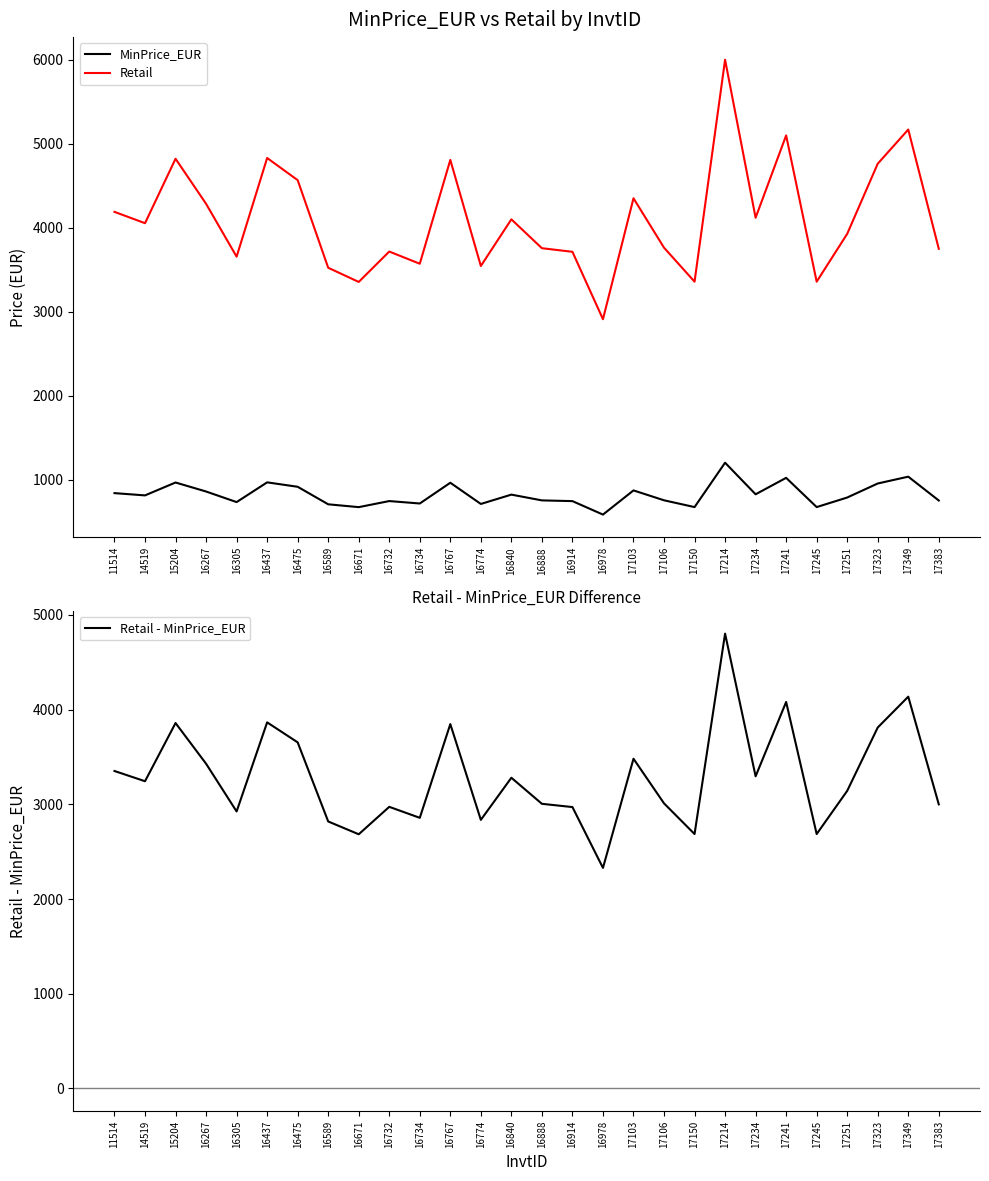

What is the sum of the MinPrice_EUR values at 16840 and 14519?

1631.2